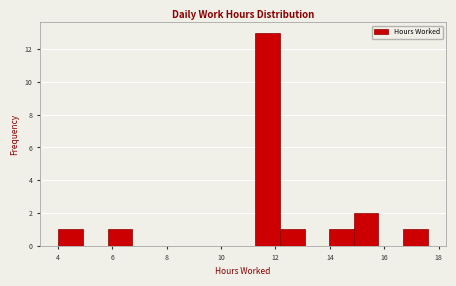

What is the height of the bar covering 12.2 to 13.0 on the x-axis? Neither the bar edges nor the heights are printed on the chart, so give them approximately, as read against the axes.

1